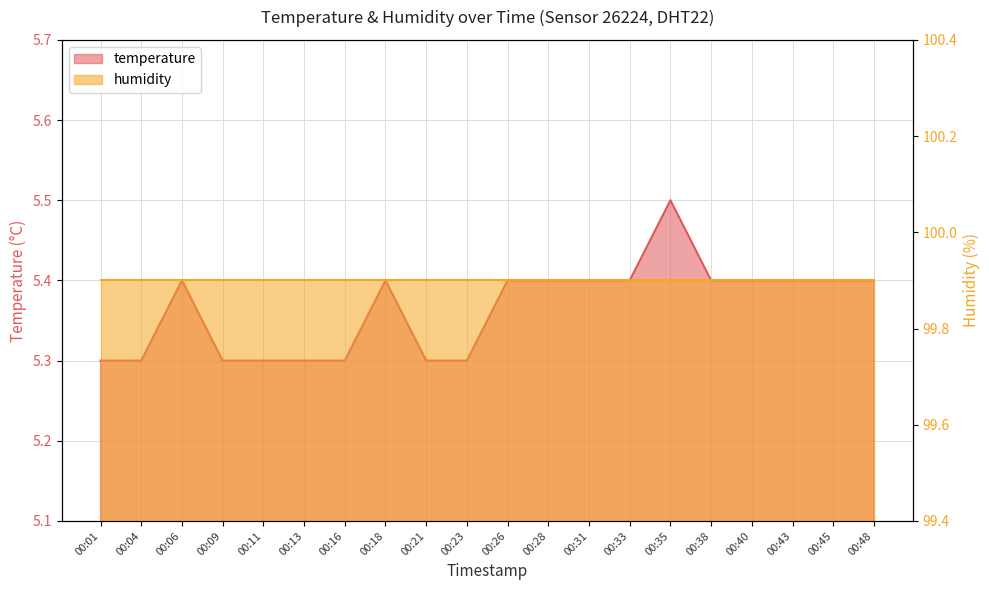

What is the value of the 12th point from the left?

5.4